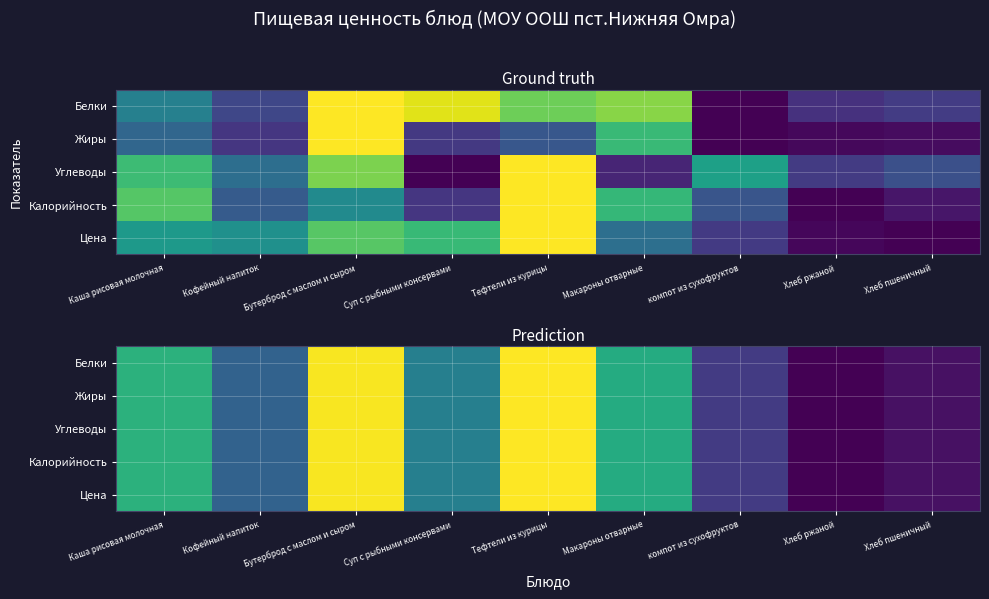

How many series are shown in this chart?

5